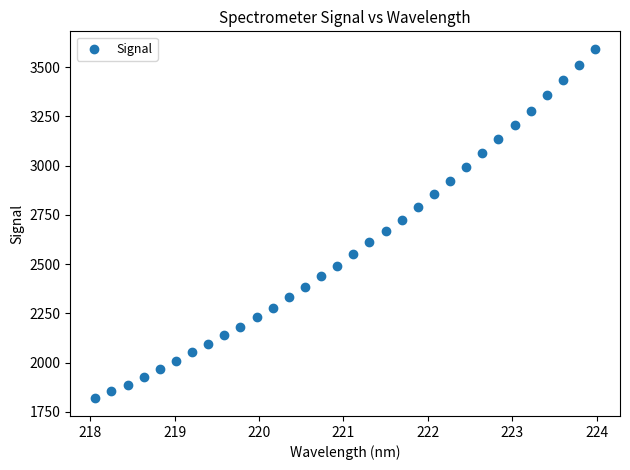

What is the range of Y values (max minus min)?

1774.1